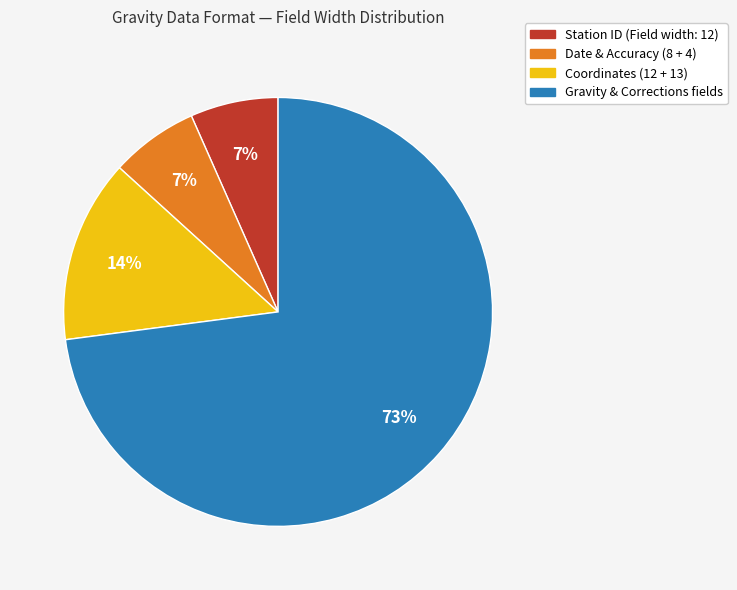

Is there a majority slice in this chart?

Yes